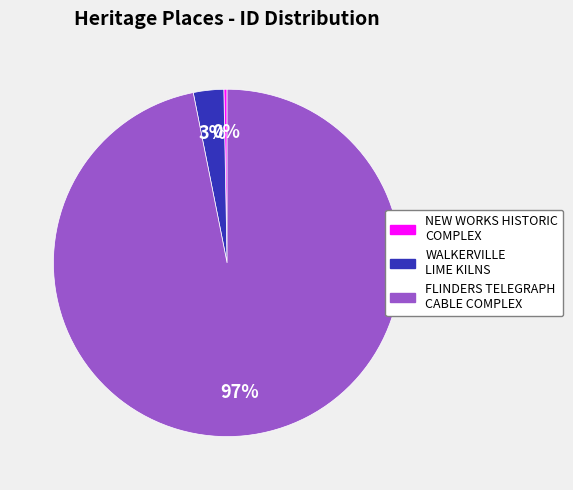

To the nearest percent, what is the difference between the largest and smallest slice percentages?

97%